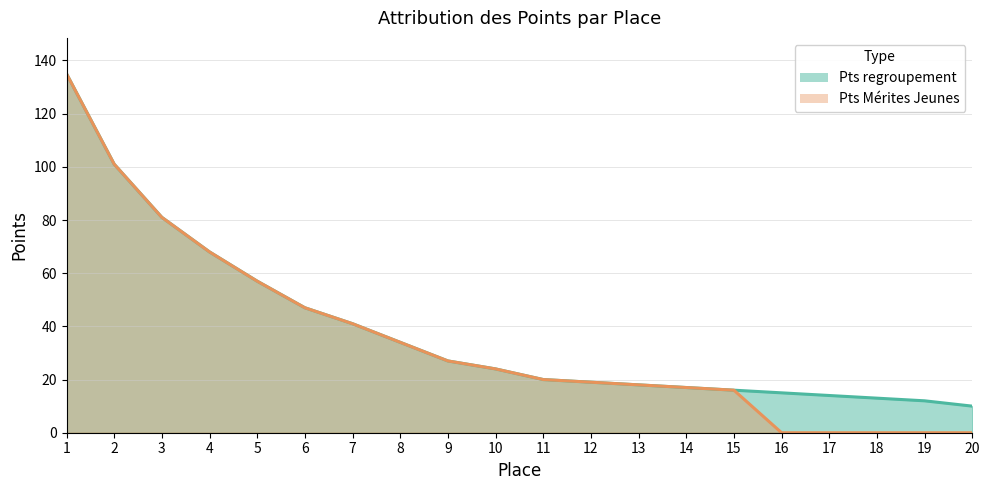

What is the value of the Pts Mérites Jeunes point at the 8th from the left?

34